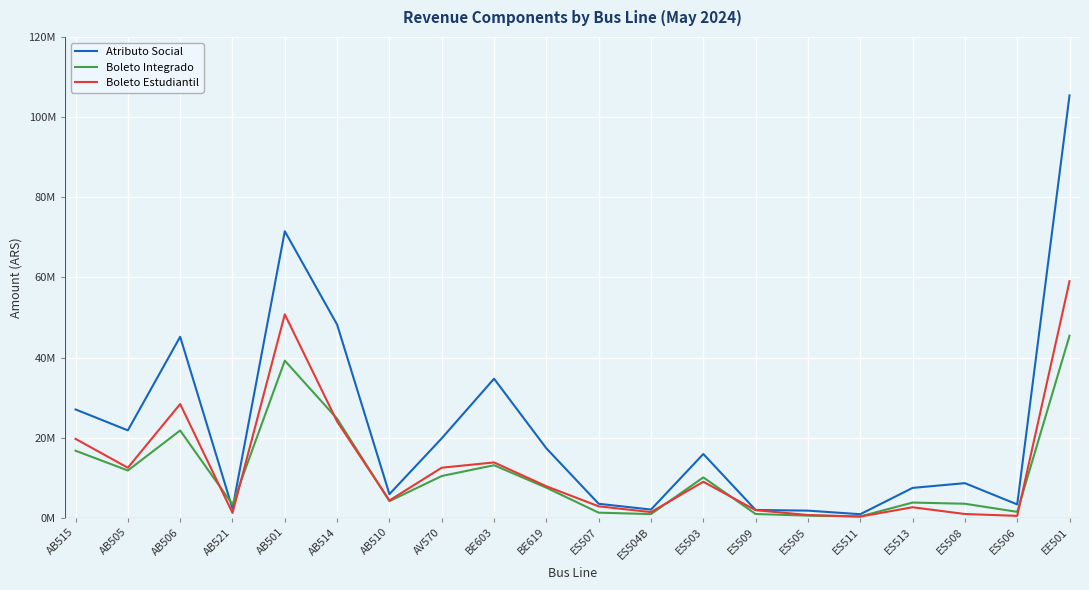

What are all the series names shown in the legend?

Atributo Social, Boleto Integrado, Boleto Estudiantil